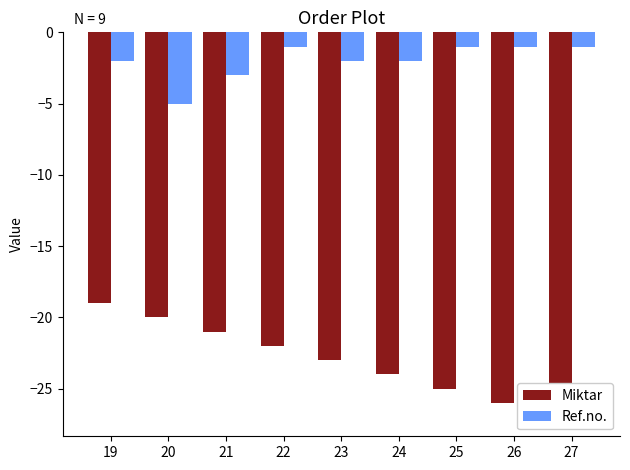

What is the sum of the Miktar values at 19 and 27?

-46